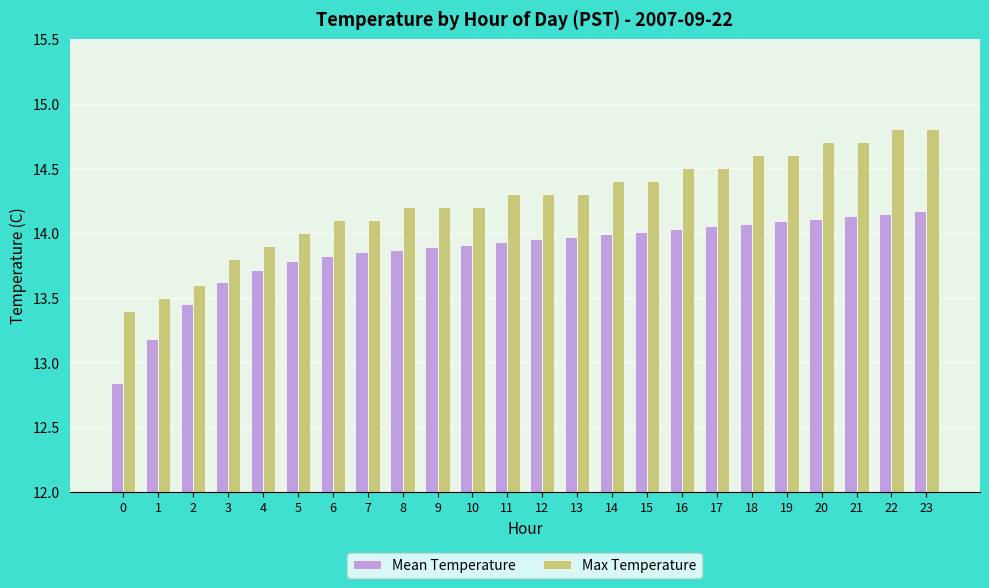

How many data points does each series have?

24